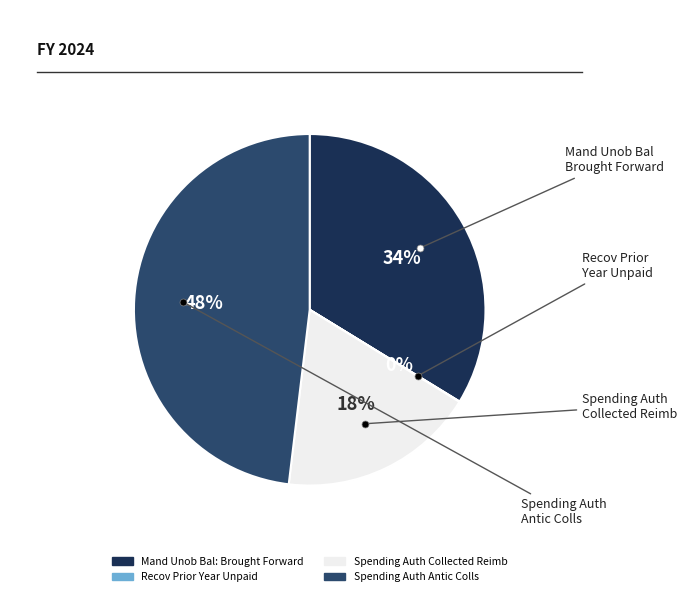

To the nearest percent, what is the average slice percentage?

25%